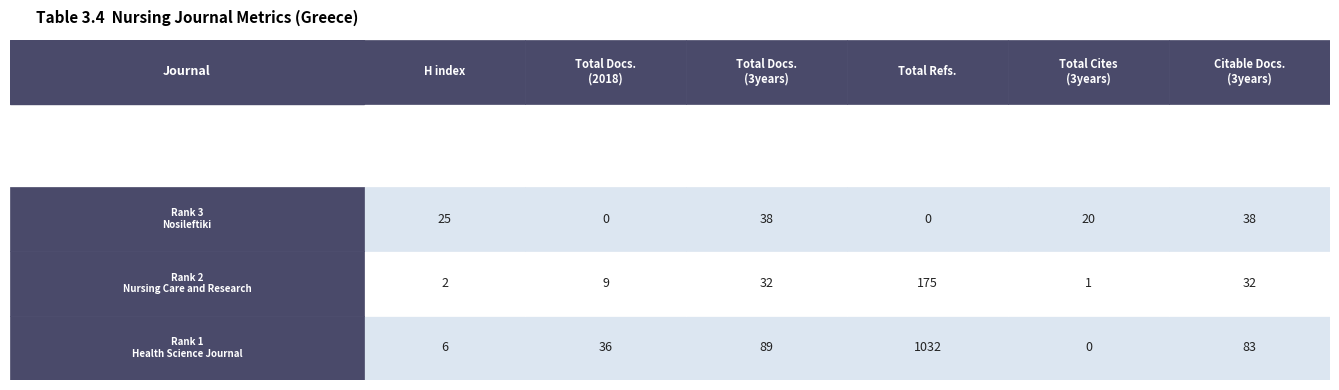

Reading left to right, what are all the values shown in this chart?

1: 25	0	38	0	20	38
2: 2	9	32	175	1	32
3: 6	36	89	1032	0	83